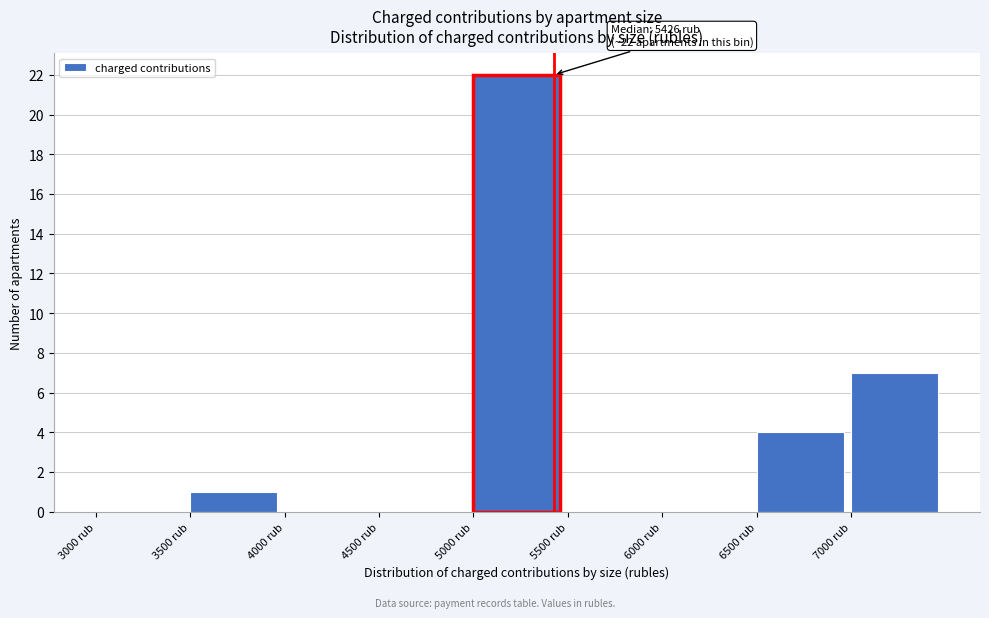

Over which range of the x-axis is the bar tallest?

5000 to 5500